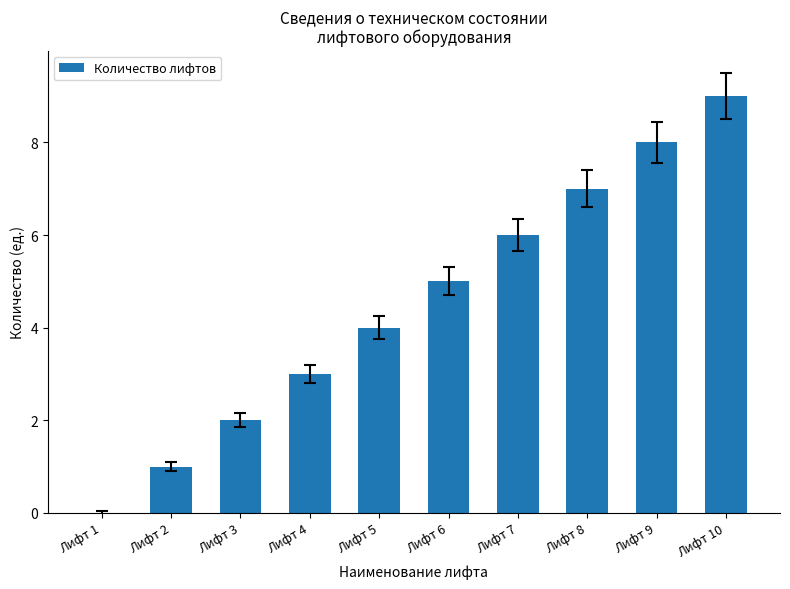

Is it true that the value at Лифт 4 is 3?

True